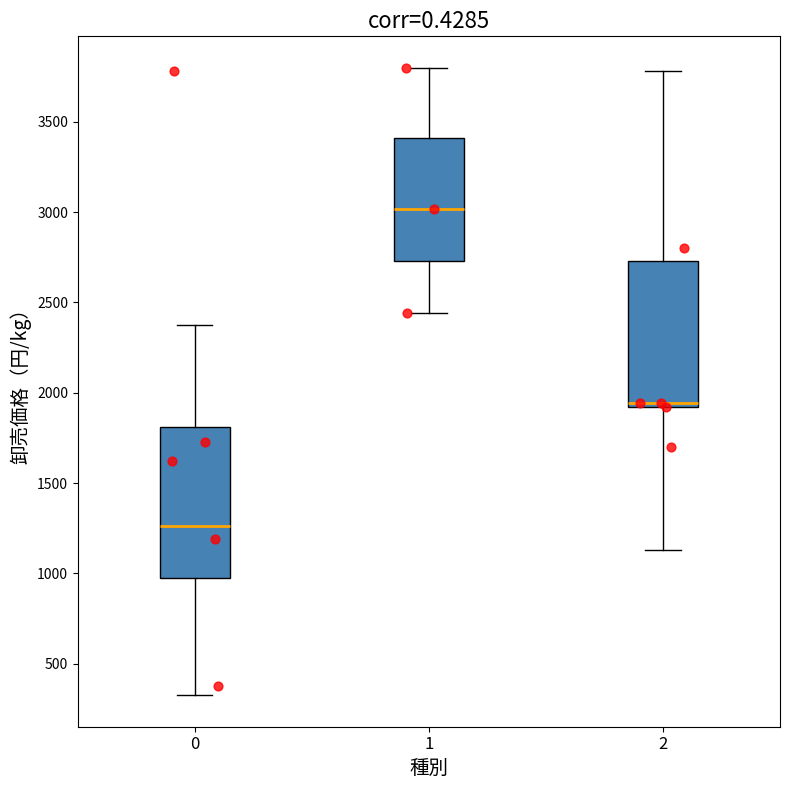

Where is the lower edge of the box at x = 2 on the y-axis? The values are not printed on the chart, so give them approximately, as read against the axis.

1900